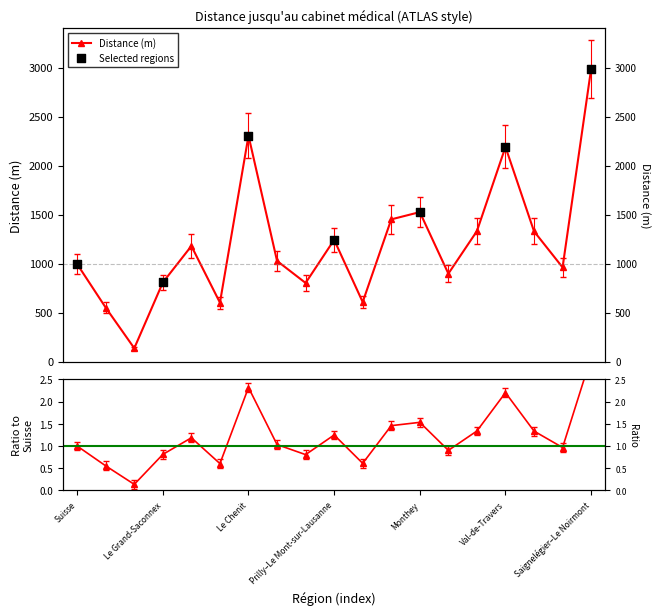

Which has a higher value, Val-de-Travers or Yverdon-les-Bains?

Val-de-Travers